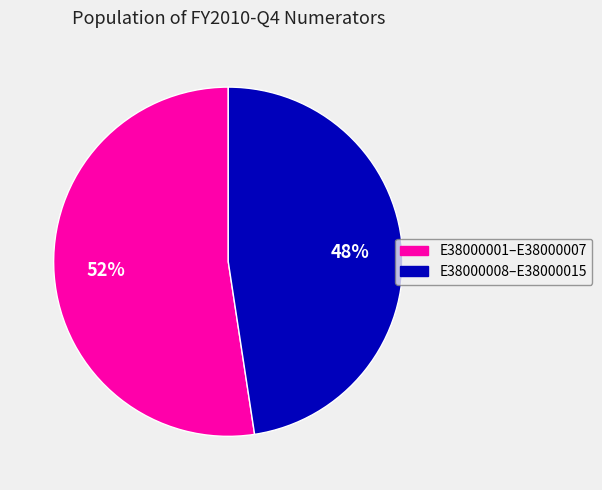

How many segments does this pie chart have?

2